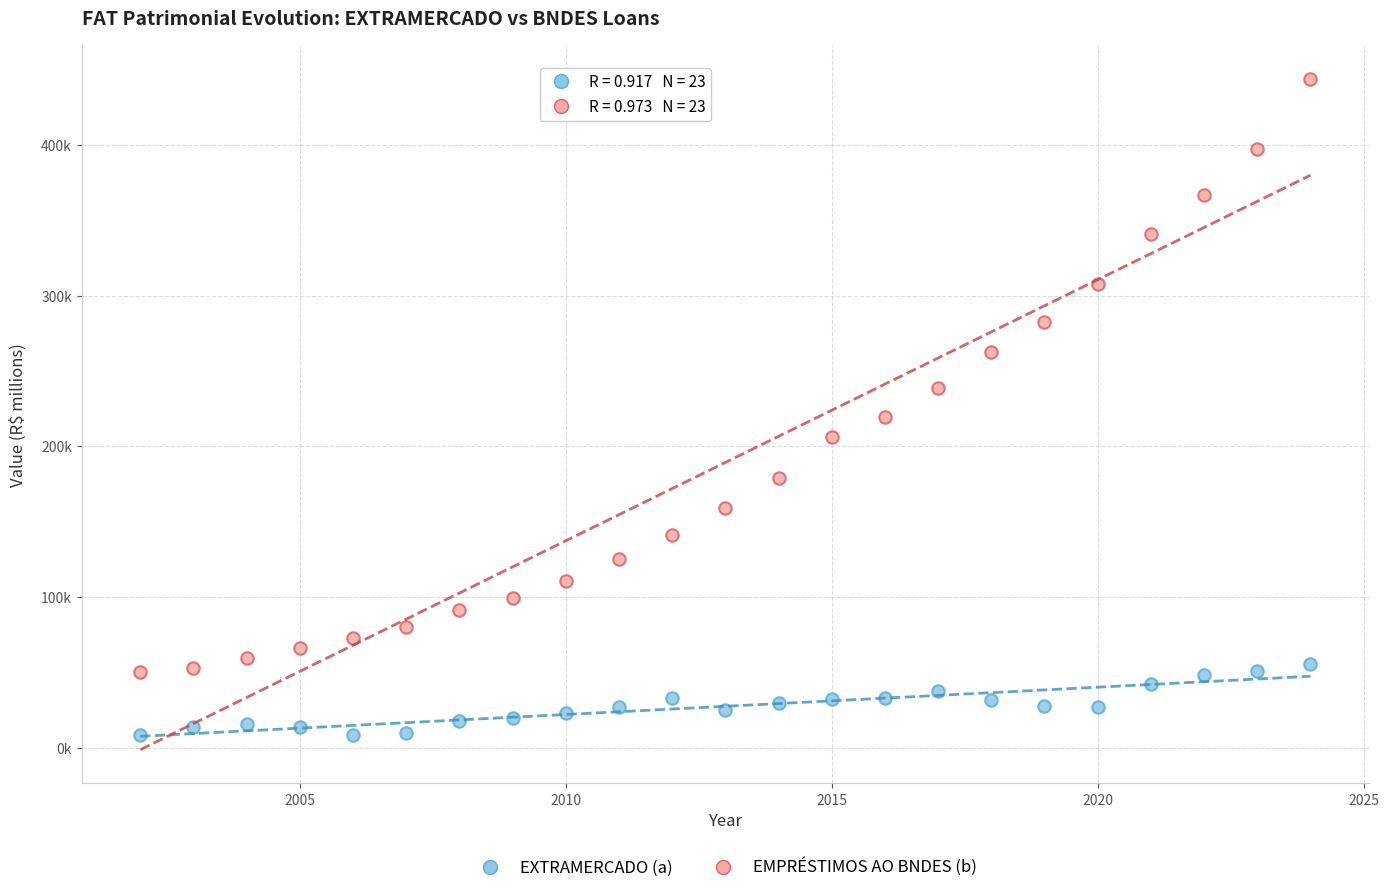

Which series has the widest spread of Y values?

EMPRÉSTIMOS AO BNDES (b)